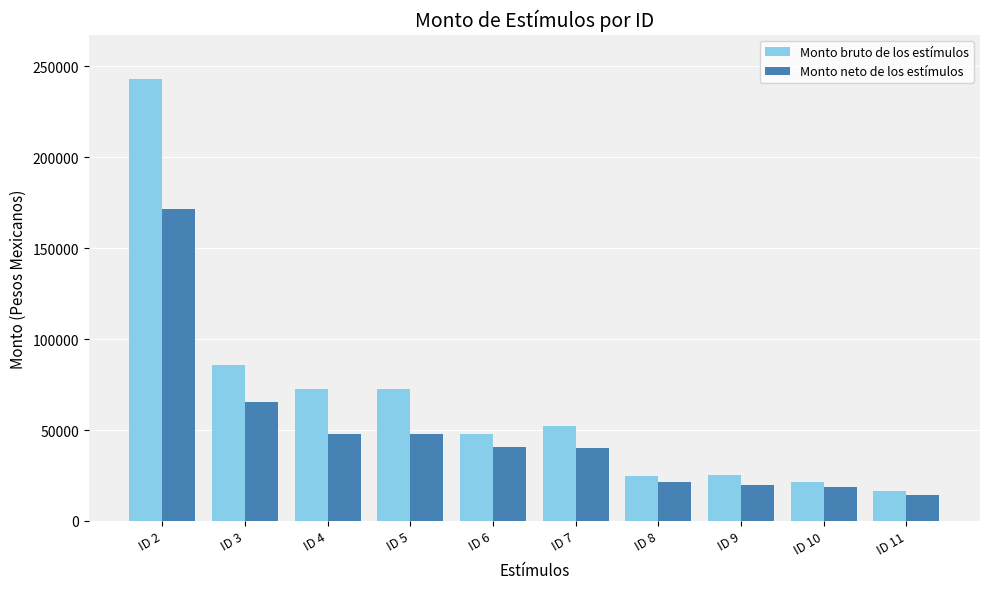

What is the value of the Monto neto de los estímulos bar at the 6th from the left?

40000